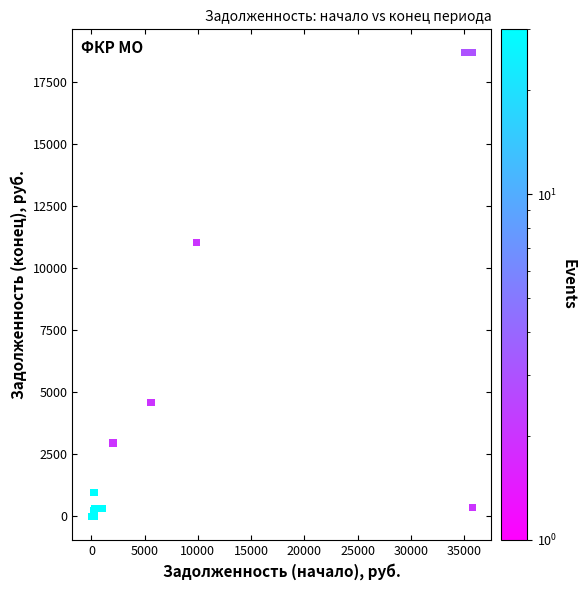

What Y value in the scatter plot is closest to 9349?

11034.5